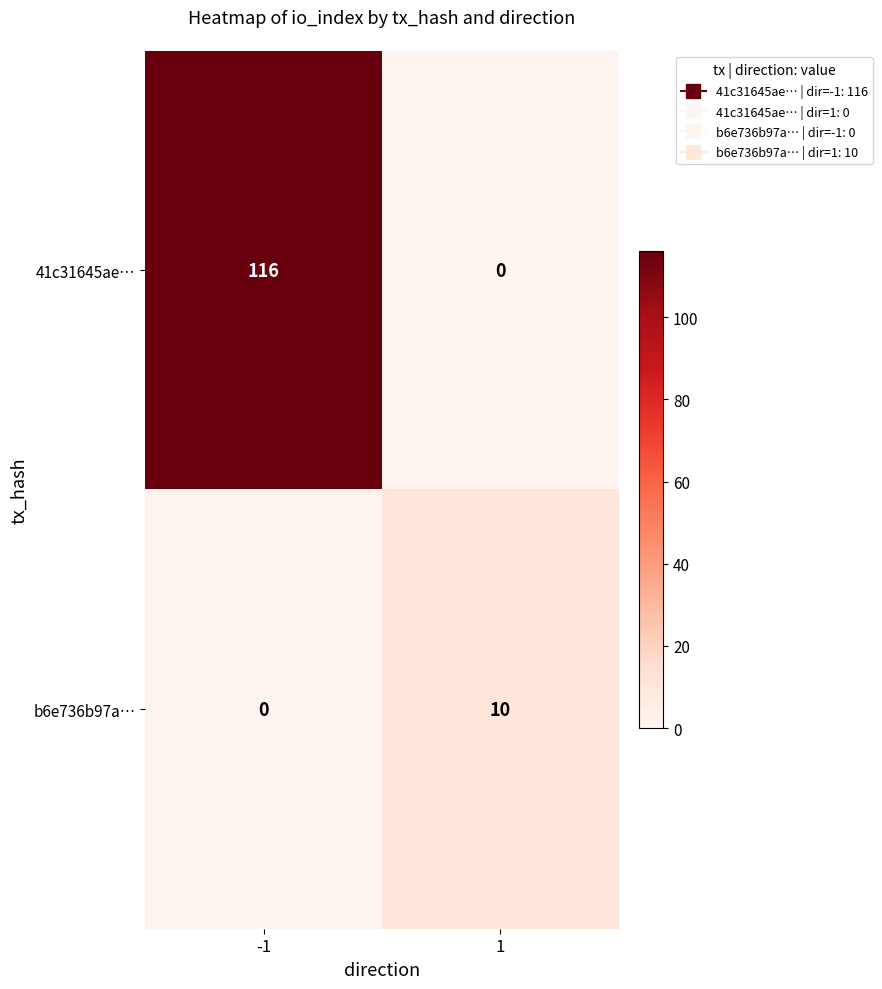

At 1, list the series in order from largest to smallest.

b6e736b97a…, 41c31645ae…